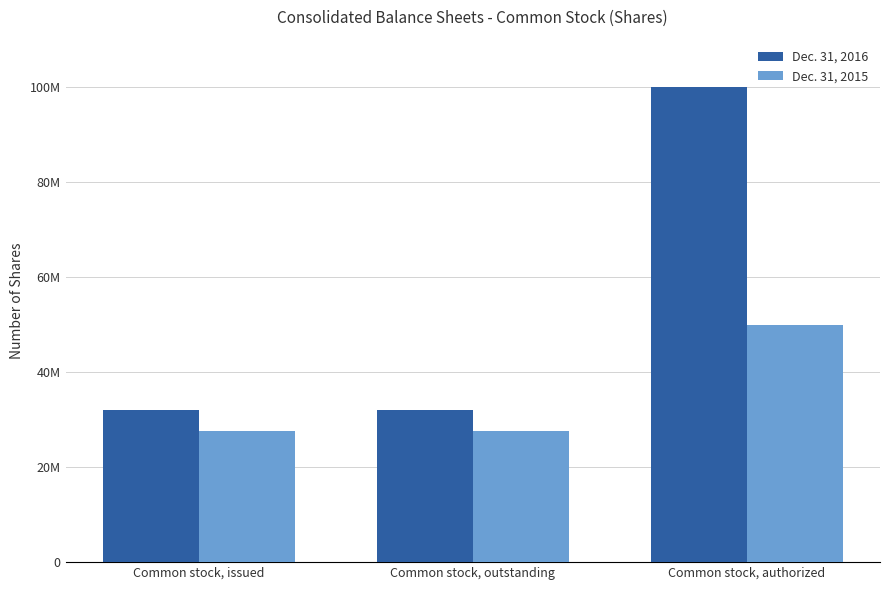

What is the highest value of the Dec. 31, 2015 series?

50000000